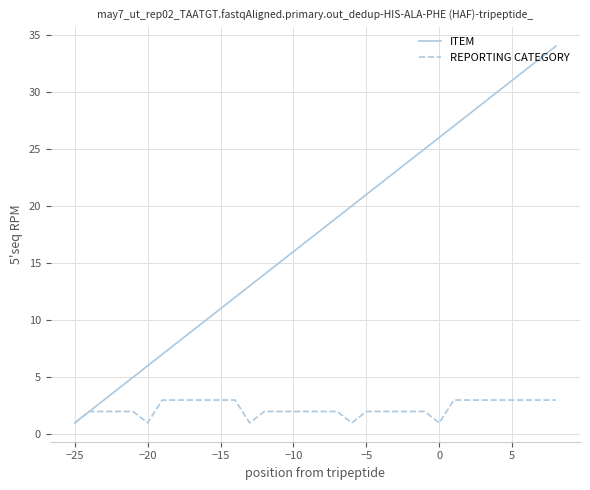

What are all the series names shown in the legend?

ITEM, REPORTING CATEGORY